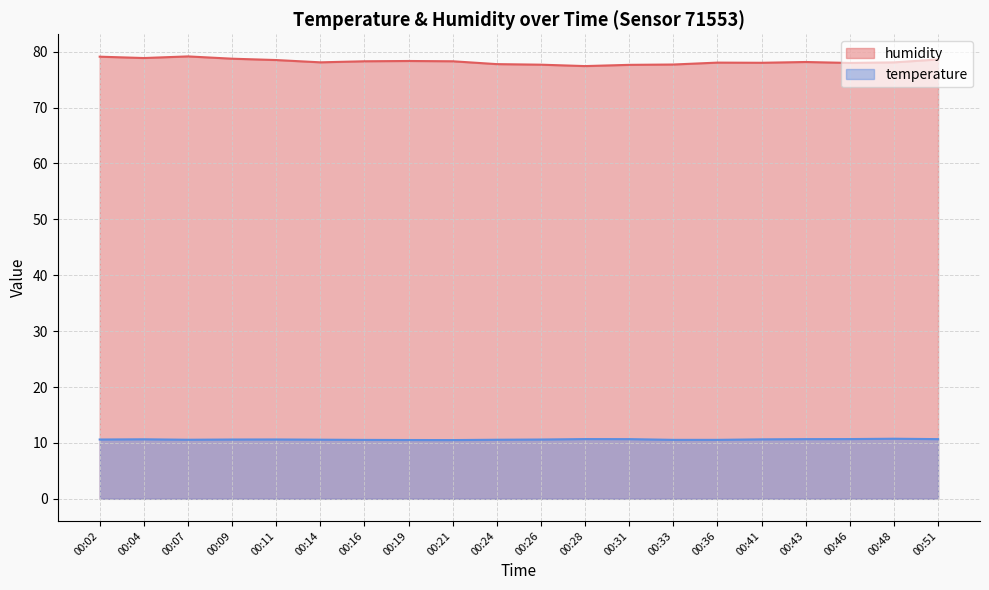

The humidity series shows 33.7 at 00:14. True or false?

False